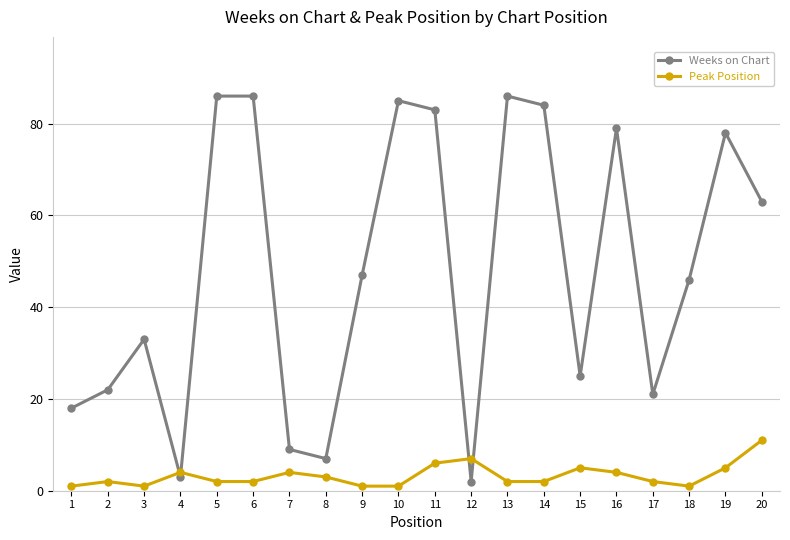

The Weeks on Chart series shows 83 at 11. True or false?

True